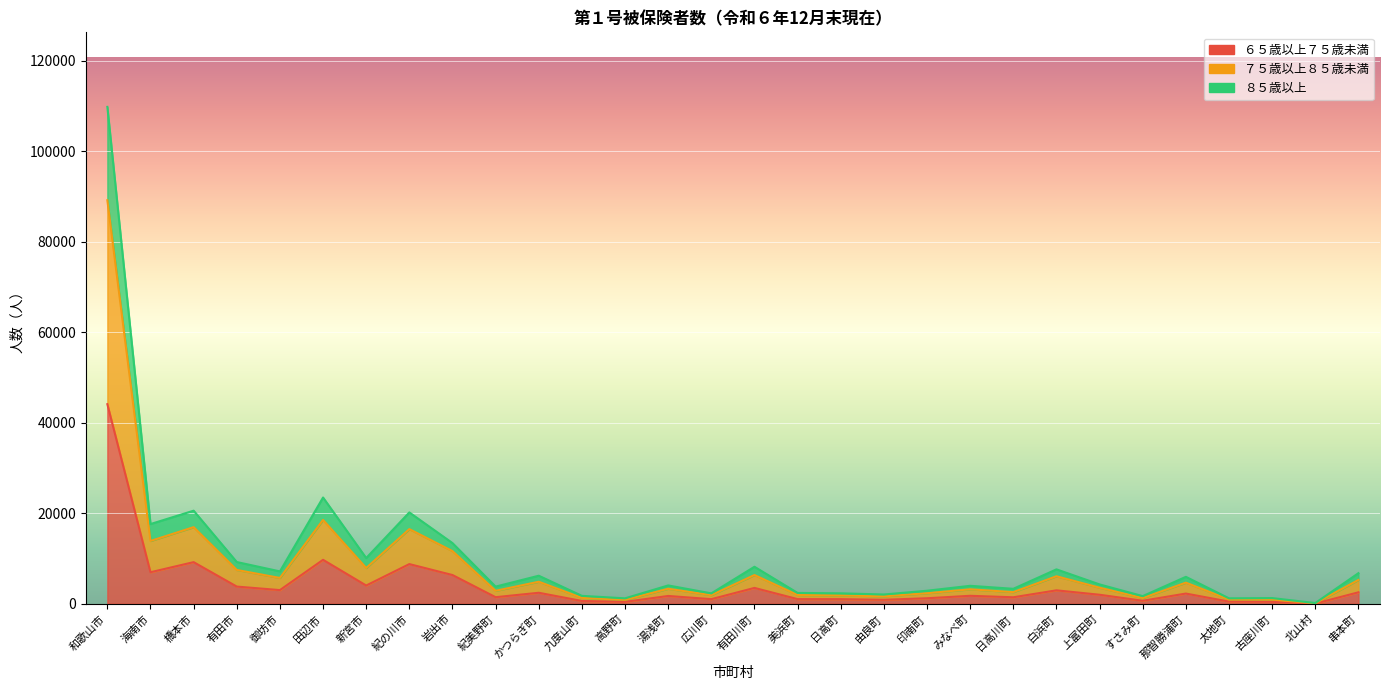

True or false: ８５歳以上 has a value of 1886 at すさみ町.

False